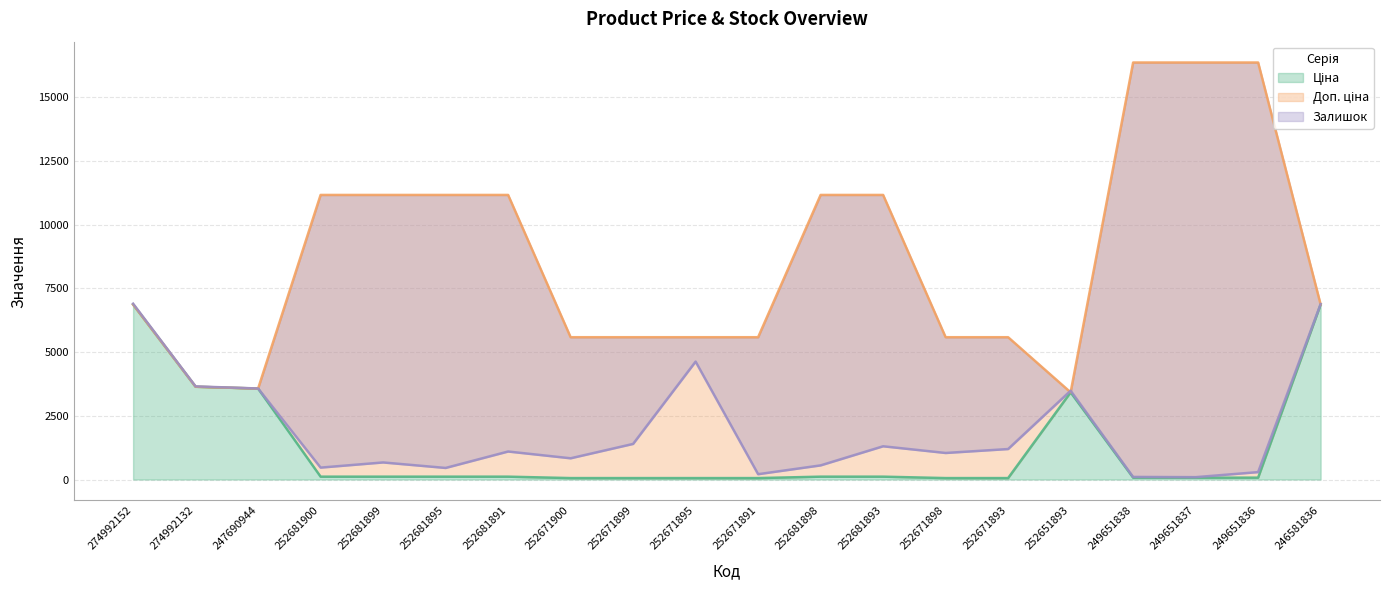

What is the difference between the second highest and second lowest values in the Доп. ціна series?

12796.9